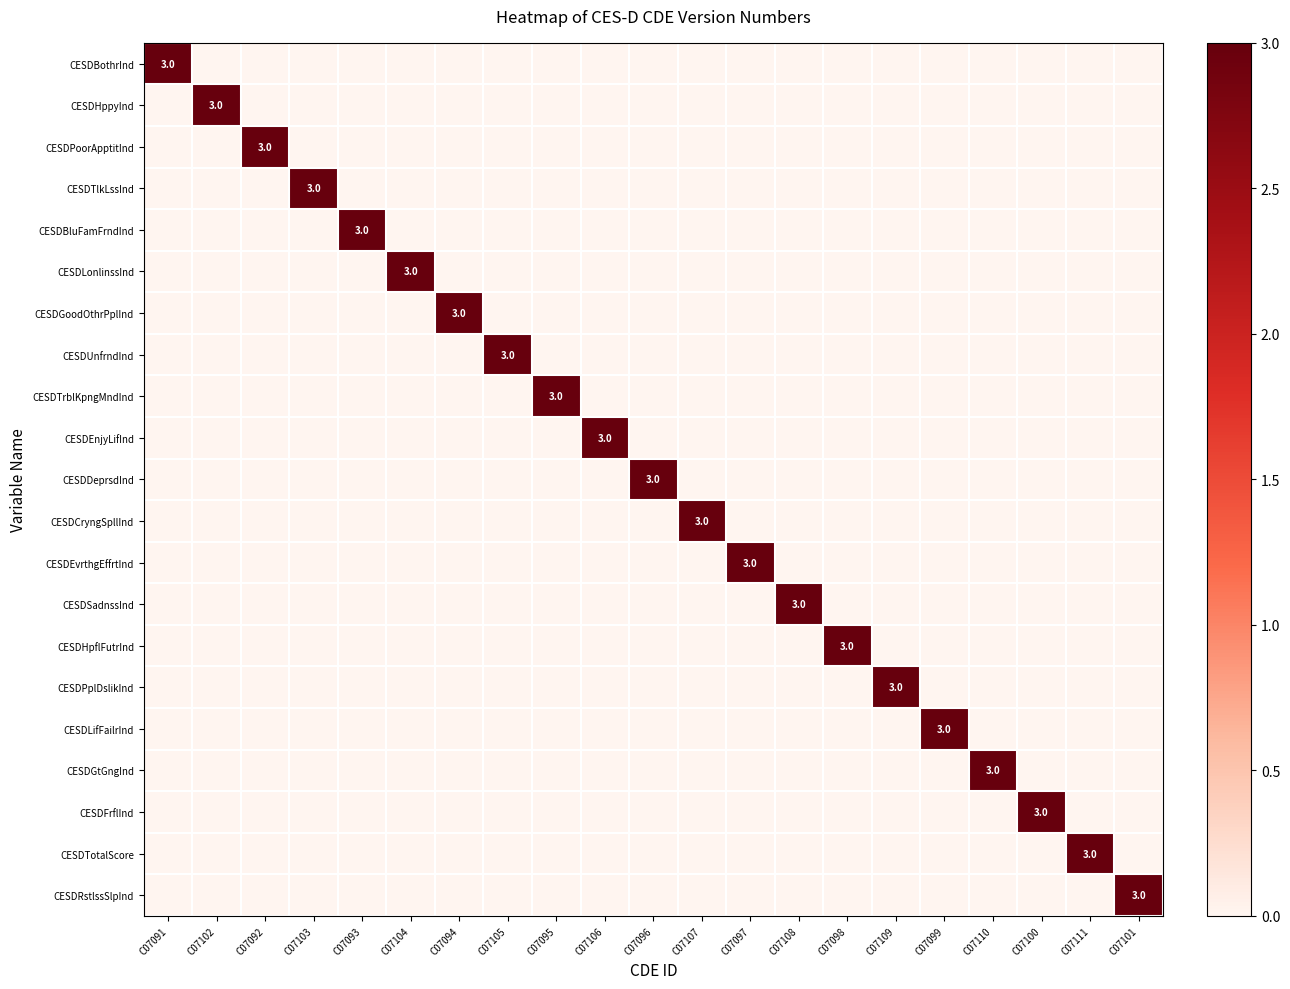

Rank the series at C07096 from highest to lowest value.

CESDDeprsdInd, CESDBothrInd, CESDHppyInd, CESDPoorApptitInd, CESDTlkLssInd, CESDBluFamFrndInd, CESDLonlinssInd, CESDGoodOthrPplInd, CESDUnfrndInd, CESDTrblKpngMndInd, CESDEnjyLifInd, CESDCryngSpllInd, CESDEvrthgEffrtInd, CESDSadnssInd, CESDHpflFutrInd, CESDPplDslikInd, CESDLifFailrInd, CESDGtGngInd, CESDFrflInd, CESDTotalScore, CESDRstlssSlpInd